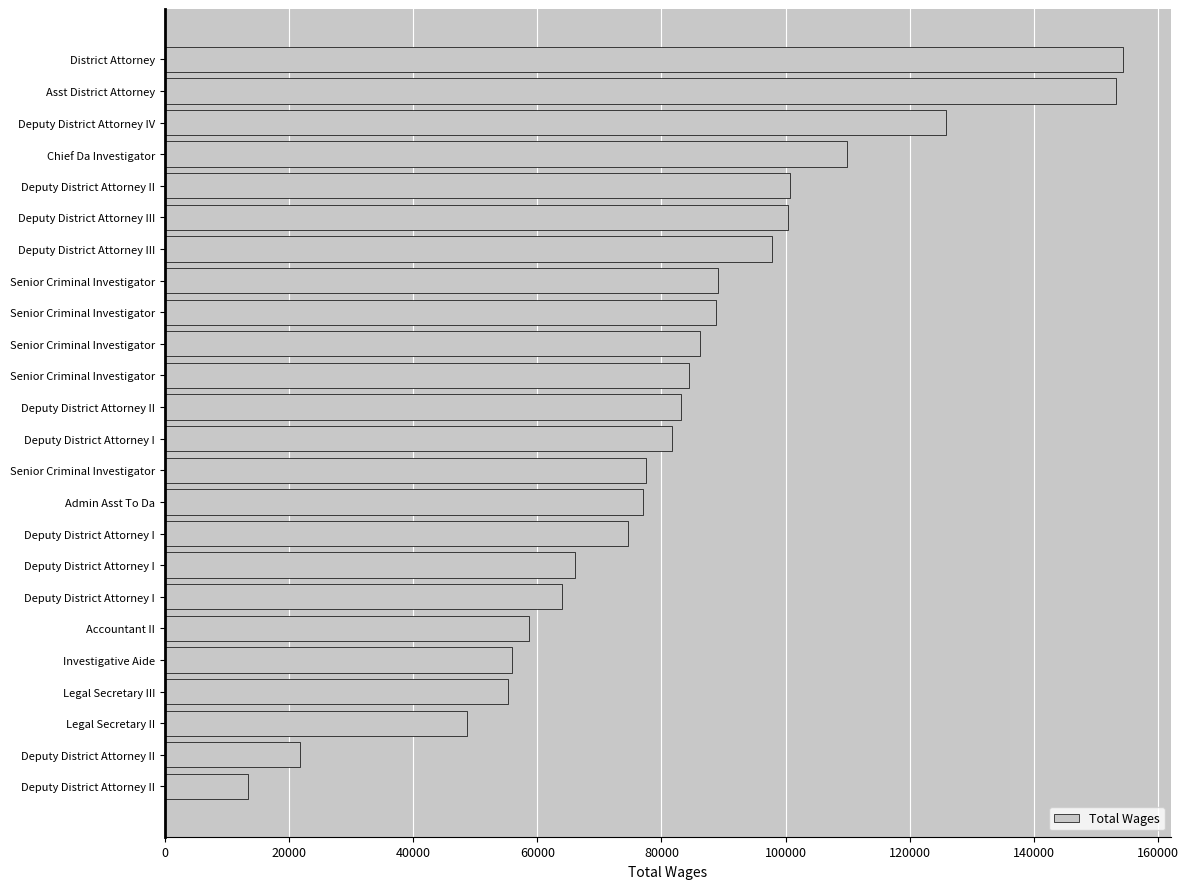

How many categories are shown in the chart?

24